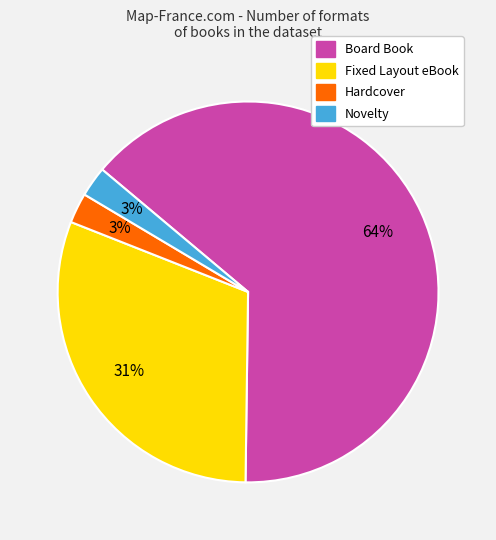

Does Hardcover account for over 50% of the chart?

No